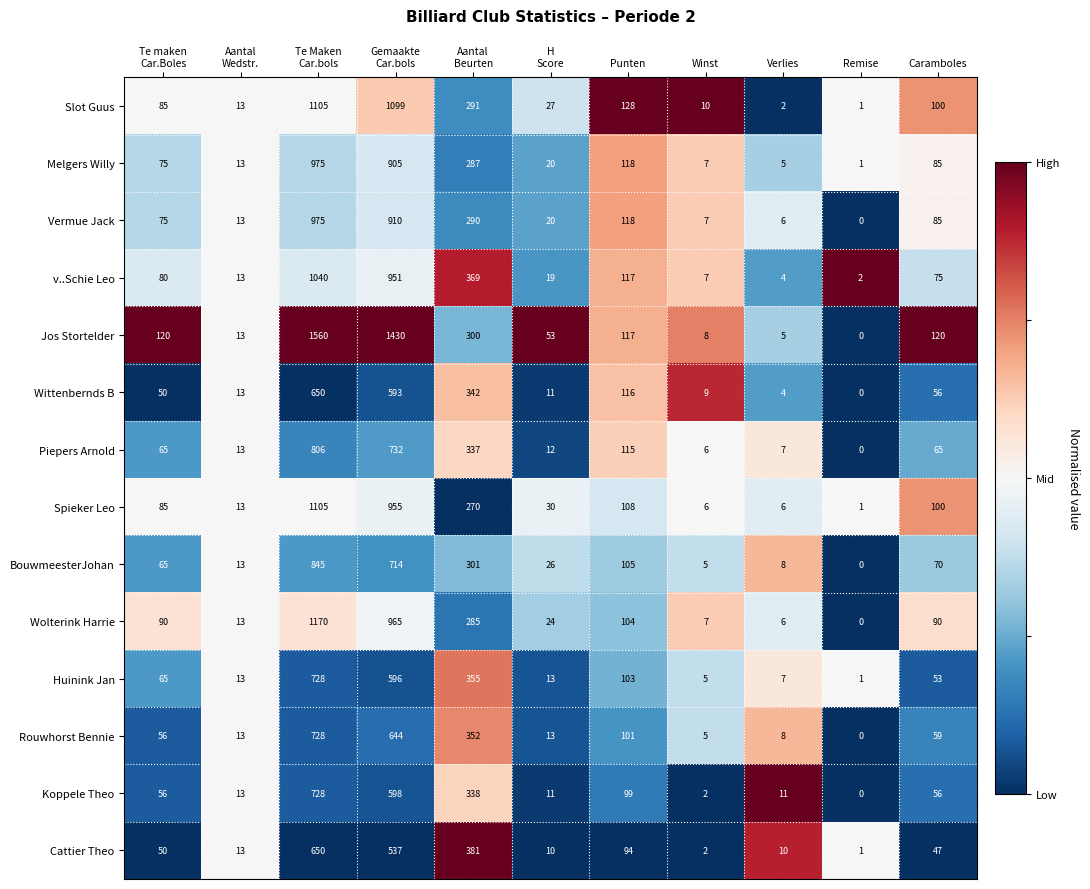

What is the difference between the second highest and minimum values in the Rouwhorst Bennie series?

644